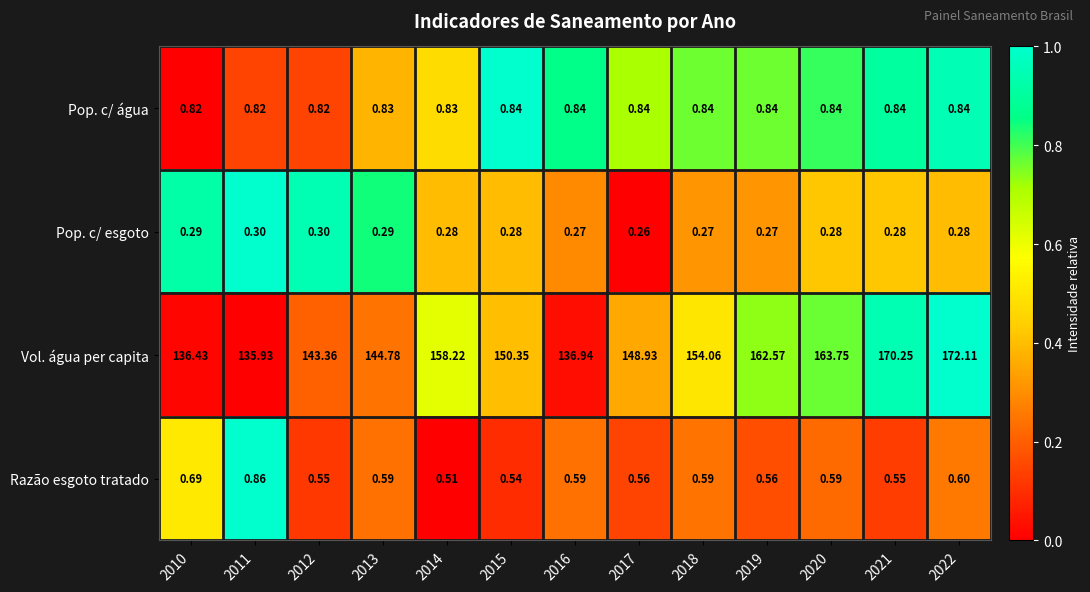

Which series has the widest spread of values?

Vol. água per capita